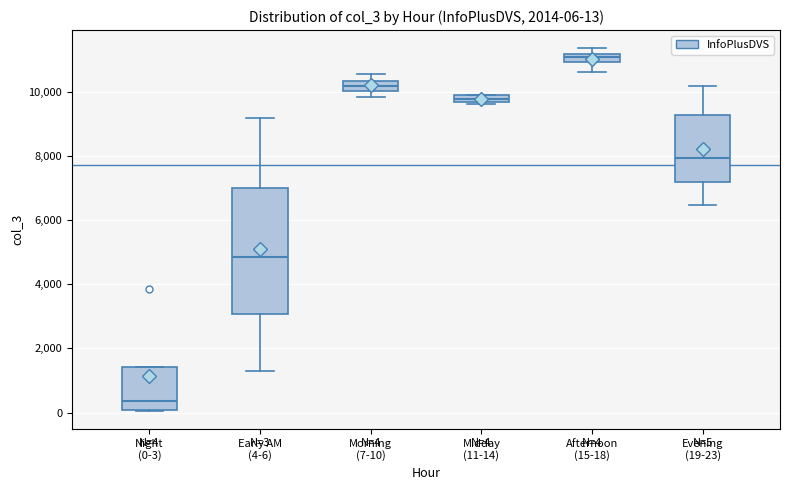

Which box's median line is the lowest?

Night (0-3)